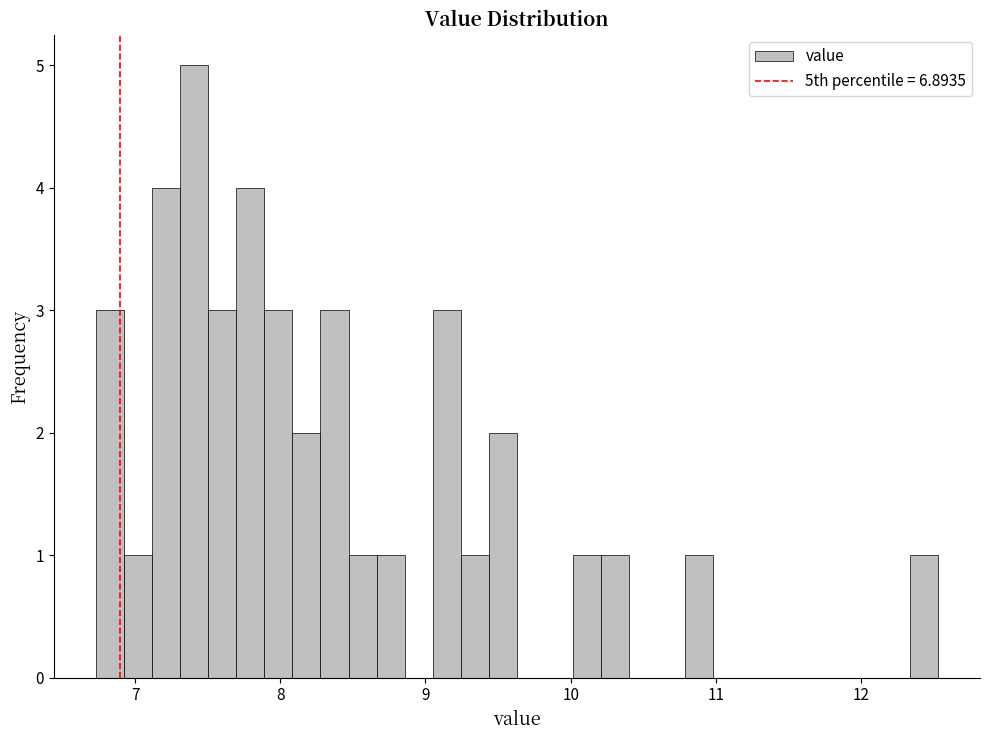

Read against the x-axis, roughly where is the centre of the tallest bar?

7.4